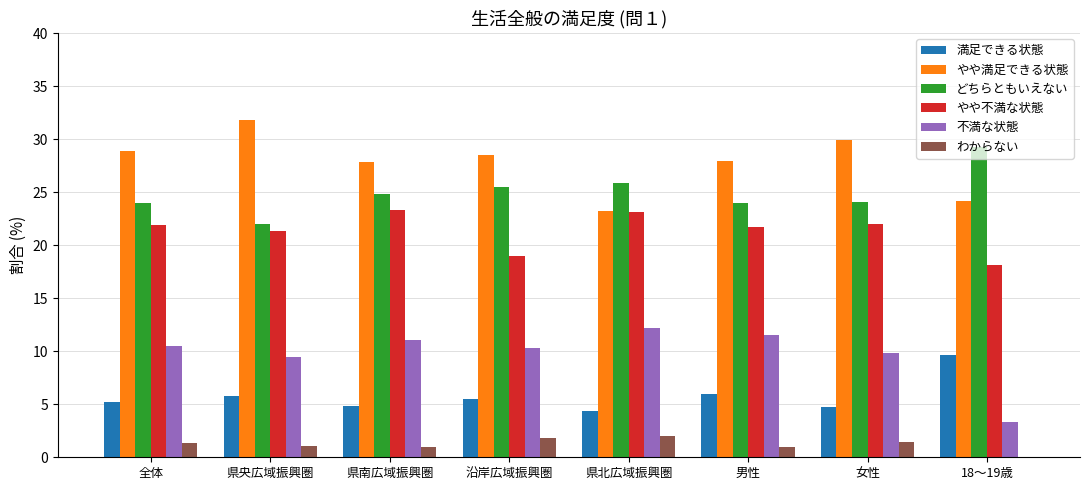

What value does the やや不満な状態 series have at 県北広域振興圏?

23.1